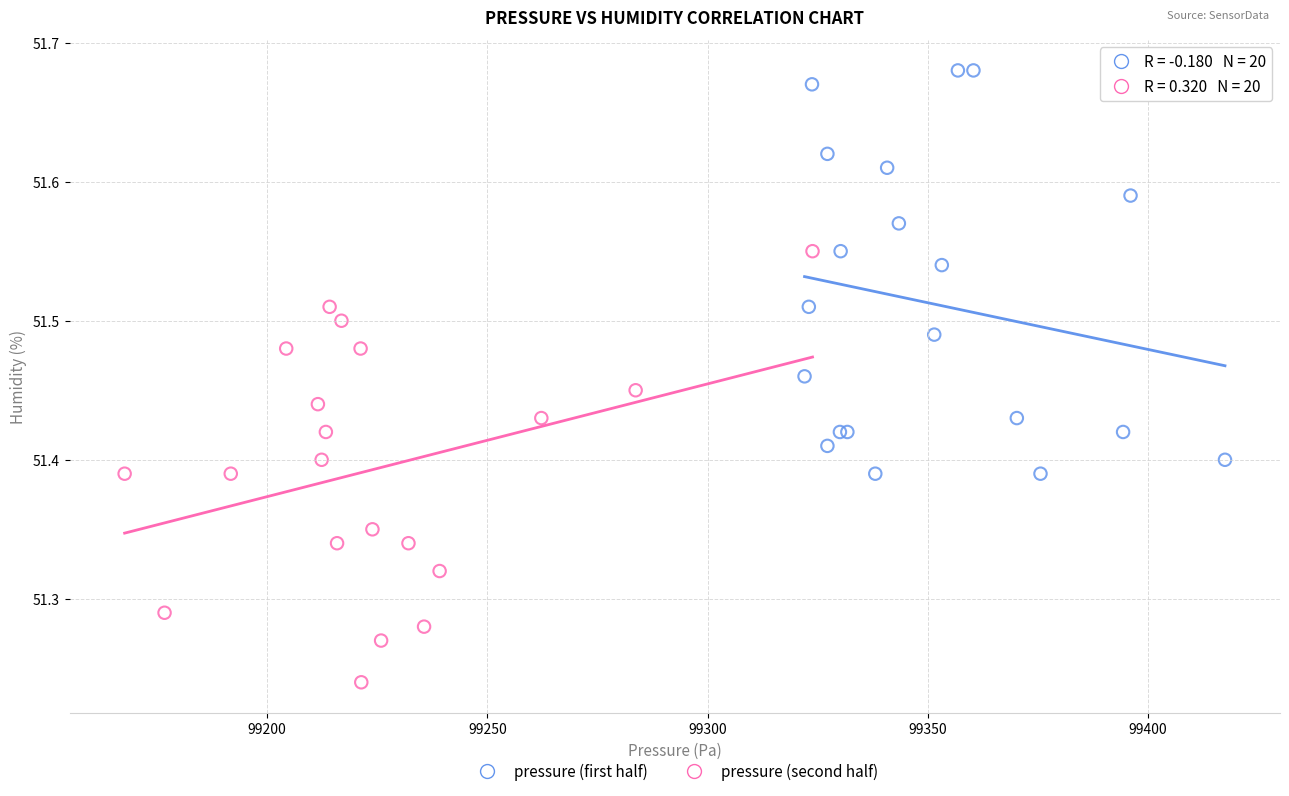

Which series has the widest spread of Y values?

pressure (second half)